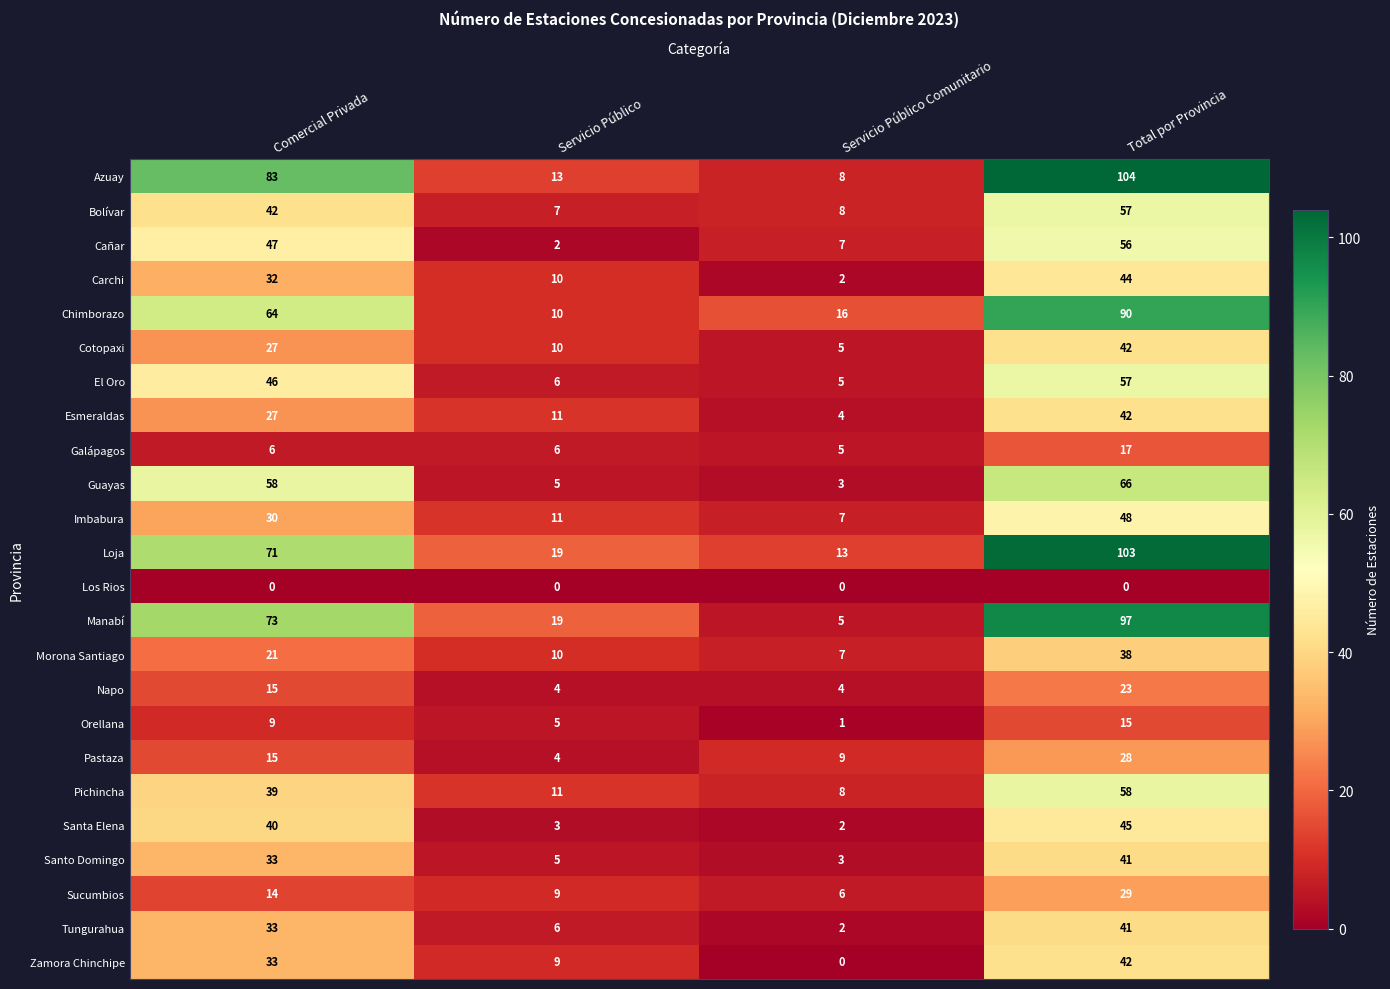

Which series has the largest total across all categories?

Azuay